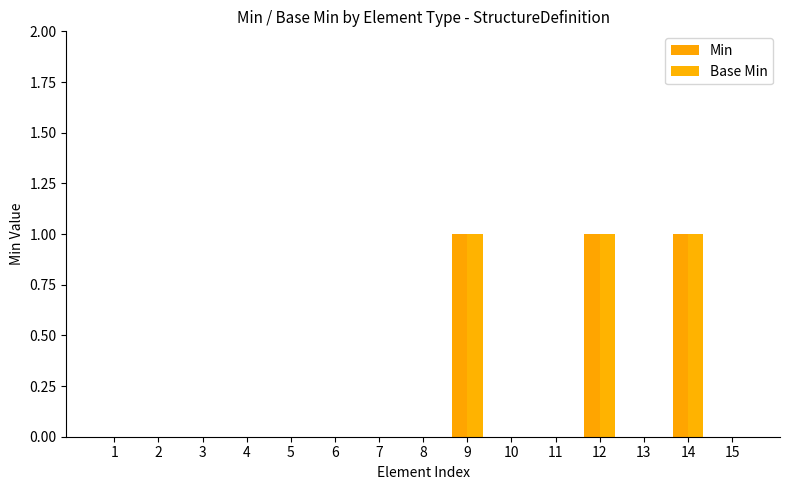

Reading left to right, transcribe all the data shown in this chart.

Min: 0	0	0	0	0	0	0	0	1	0	0	1	0	1	0
Base Min: 0	0	0	0	0	0	0	0	1	0	0	1	0	1	0